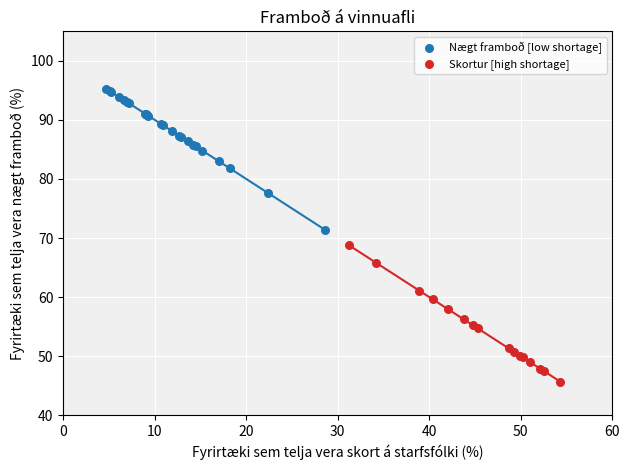

What are all the series names shown in the legend?

Nægt framboð [low shortage], Skortur [high shortage]